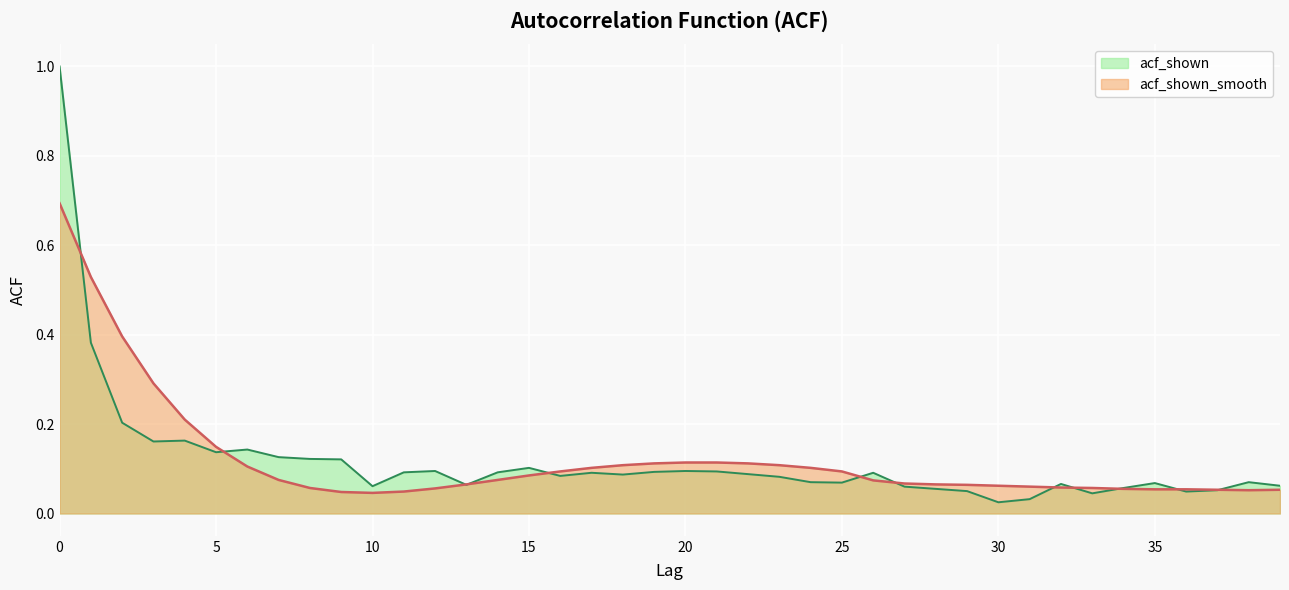

What is the maximum value shown in the chart?

1.0